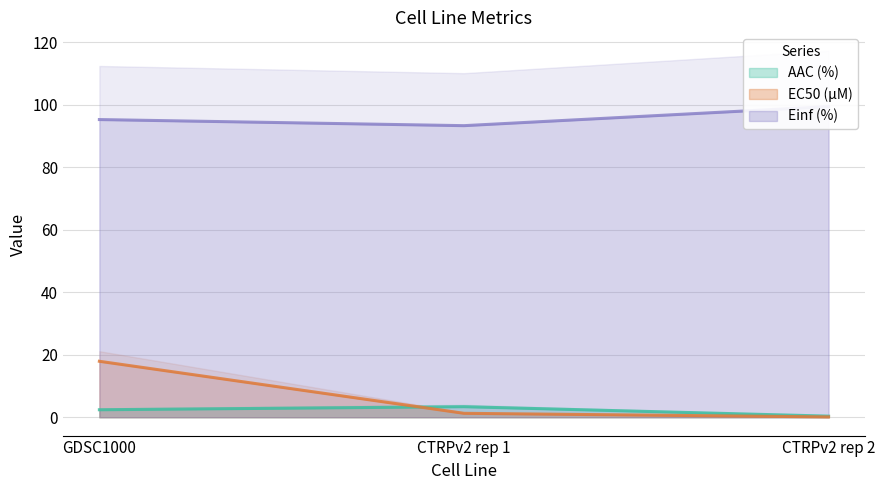

Count the number of categories in the chart.

3